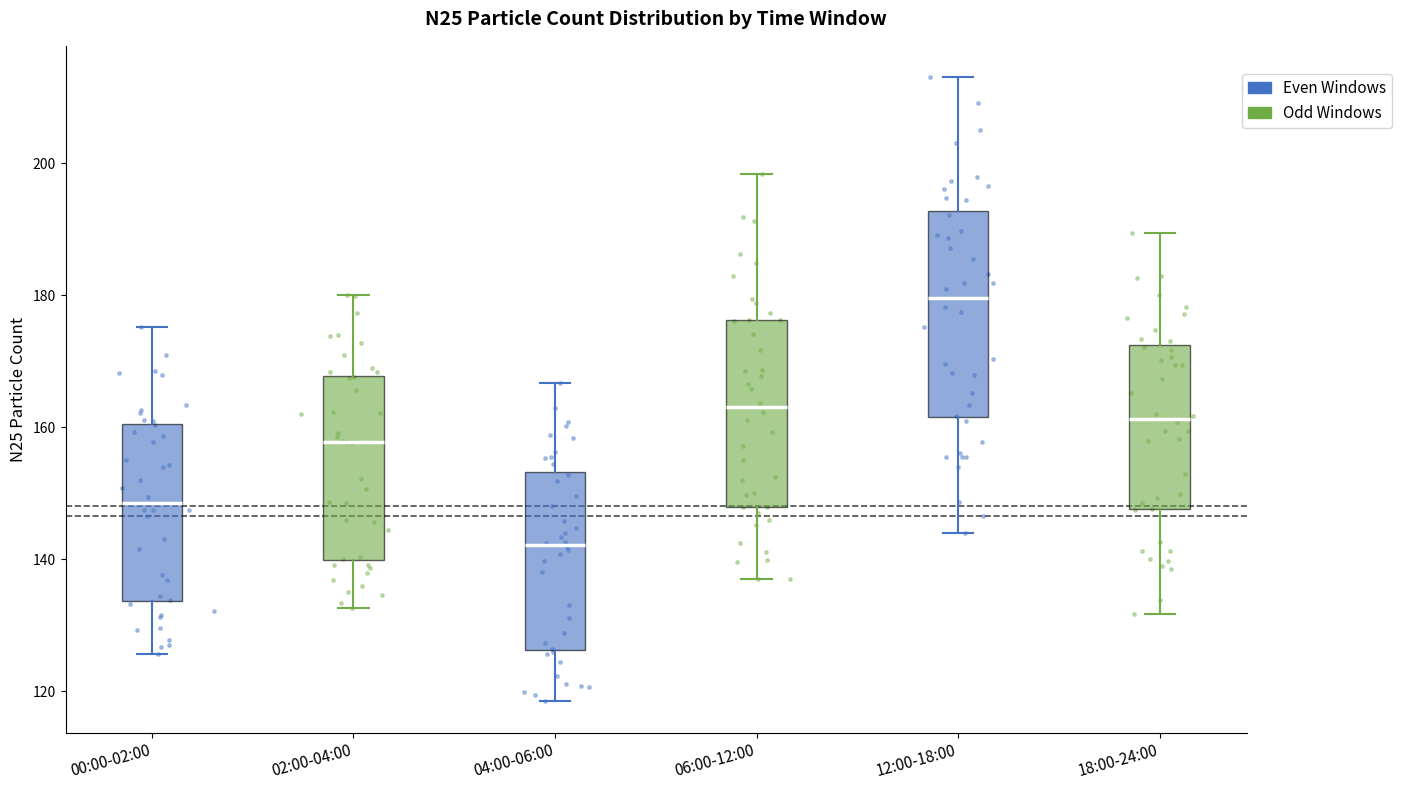

Where does the median line of the box for 00:00-02:00 sit on the y-axis? The values are not printed on the chart, so give them approximately, as read against the axis.

148